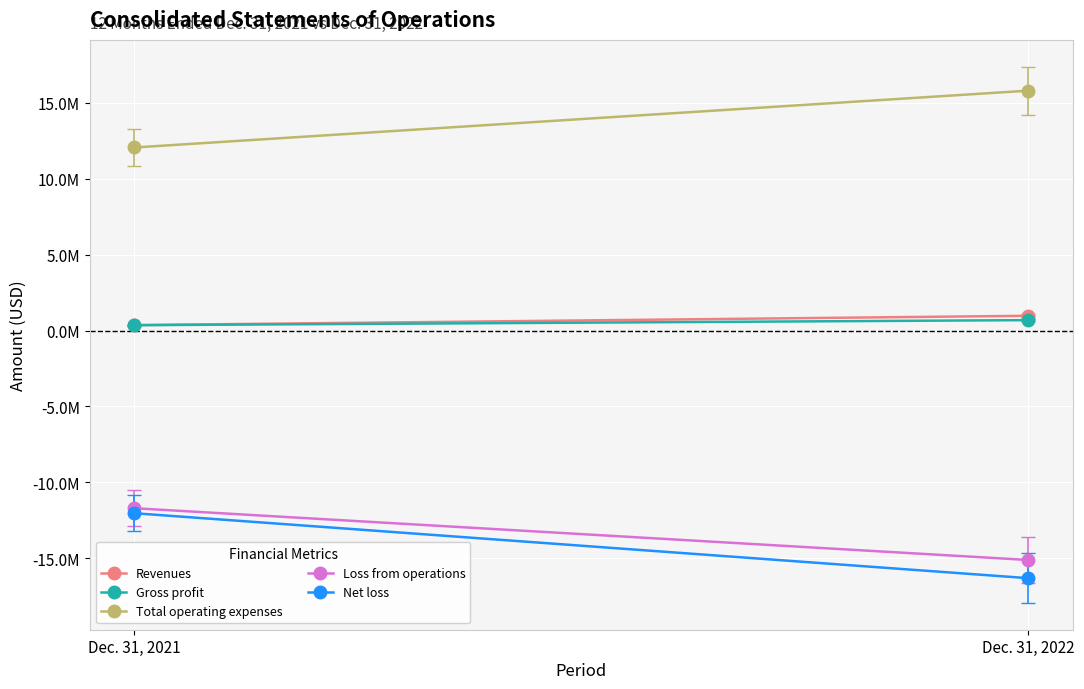

At which category is the sum across all series the highest?

Dec. 31, 2021